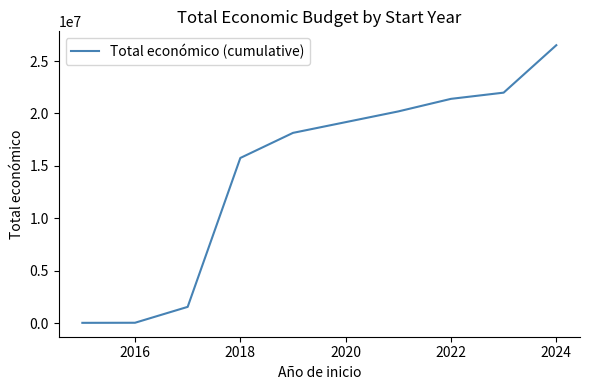

What is the greatest value displayed?

26509736